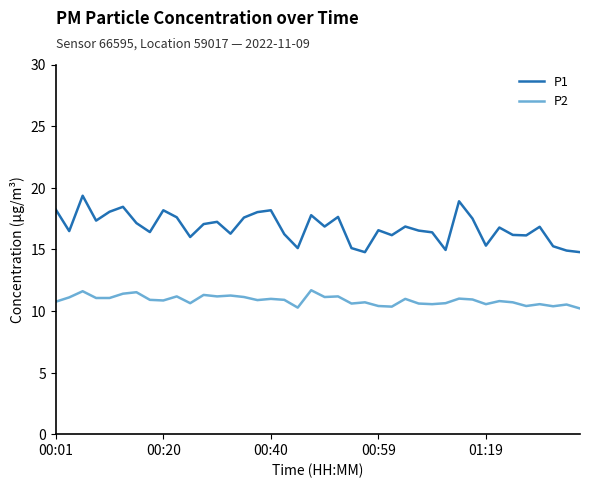

List the series in order of their overall mean, highest first.

P1, P2